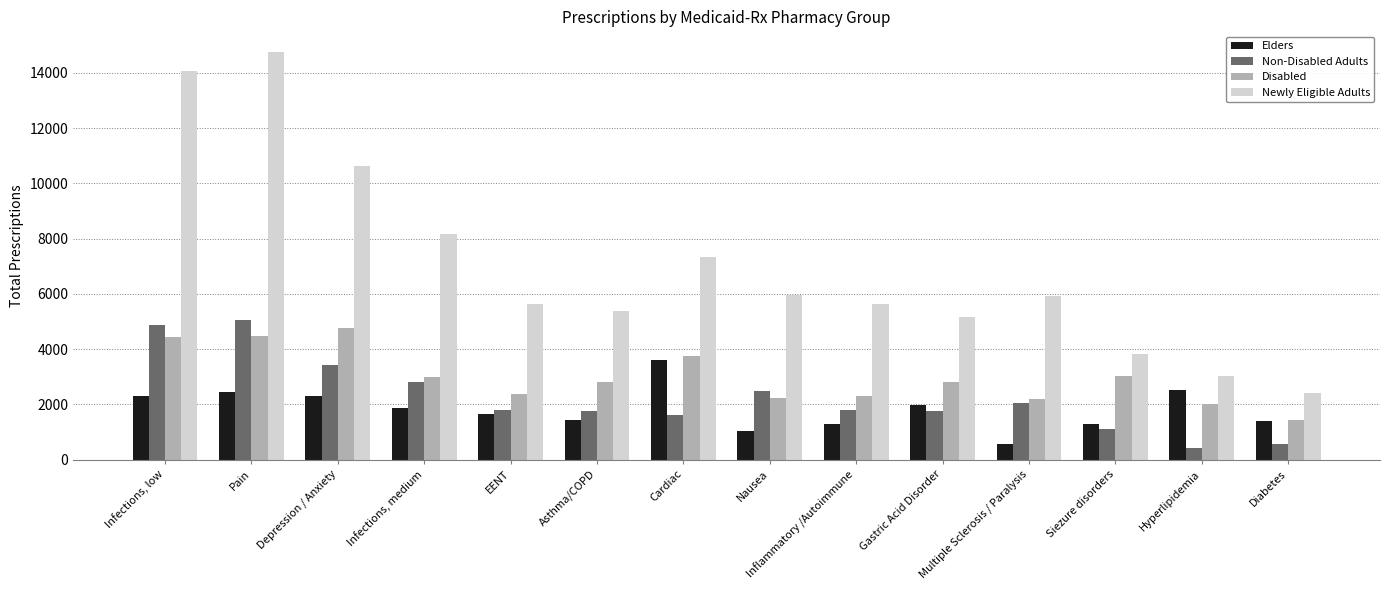

What value does the Elders series have at Multiple Sclerosis / Paralysis, to the nearest 100?

600